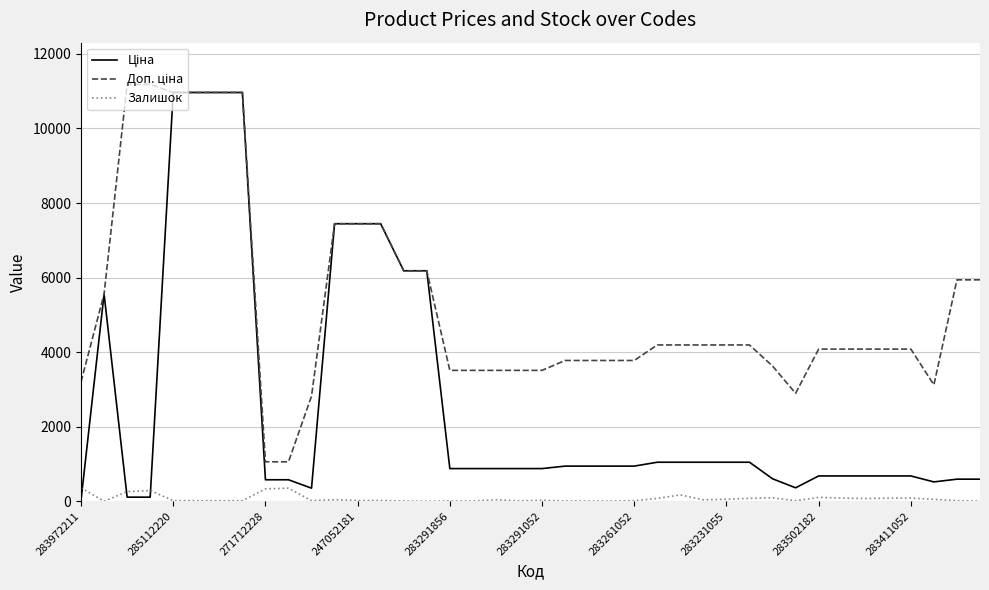

What is the maximum value shown in the chart?

11182.0